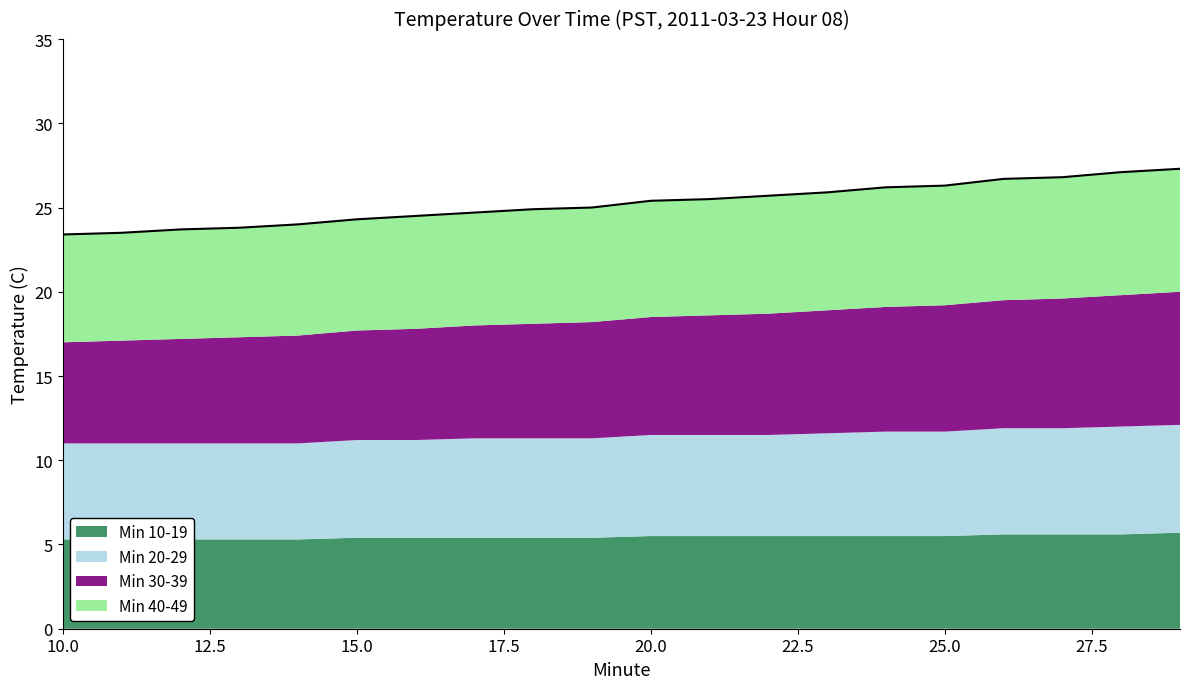

Reading right to left, what are all the values shown in this chart?

Min 10-19: 29=5.7	28=5.6	27=5.6	26=5.6	25=5.5	24=5.5	23=5.5	22=5.5	21=5.5	20=5.5	19=5.4	18=5.4	17=5.4	16=5.4	15=5.4	14=5.3	13=5.3	12=5.3	11=5.3	10=5.3
Min 20-29: 29=6.4	28=6.4	27=6.3	26=6.3	25=6.2	24=6.2	23=6.1	22=6.0	21=6.0	20=6.0	19=5.9	18=5.9	17=5.9	16=5.8	15=5.8	14=5.7	13=5.7	12=5.7	11=5.7	10=5.7
Min 30-39: 29=7.9	28=7.8	27=7.7	26=7.6	25=7.5	24=7.4	23=7.3	22=7.2	21=7.1	20=7.0	19=6.9	18=6.8	17=6.7	16=6.6	15=6.5	14=6.4	13=6.3	12=6.2	11=6.1	10=6.0
Min 40-49: 29=7.3	28=7.3	27=7.2	26=7.2	25=7.1	24=7.1	23=7.0	22=7.0	21=6.9	20=6.9	19=6.8	18=6.8	17=6.7	16=6.7	15=6.6	14=6.6	13=6.5	12=6.5	11=6.4	10=6.4